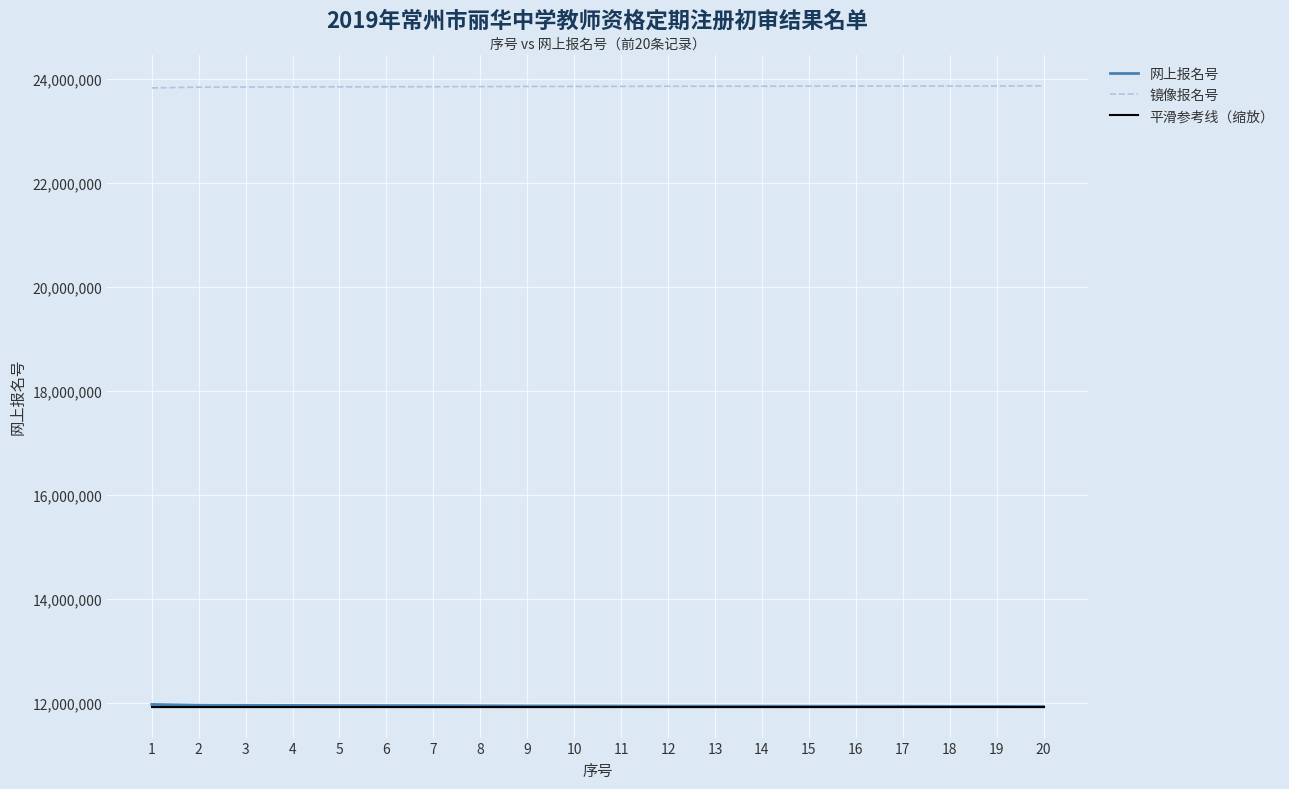

At 7, list the series in order from largest to smallest.

镜像报名号, 网上报名号, 平滑参考线（缩放）